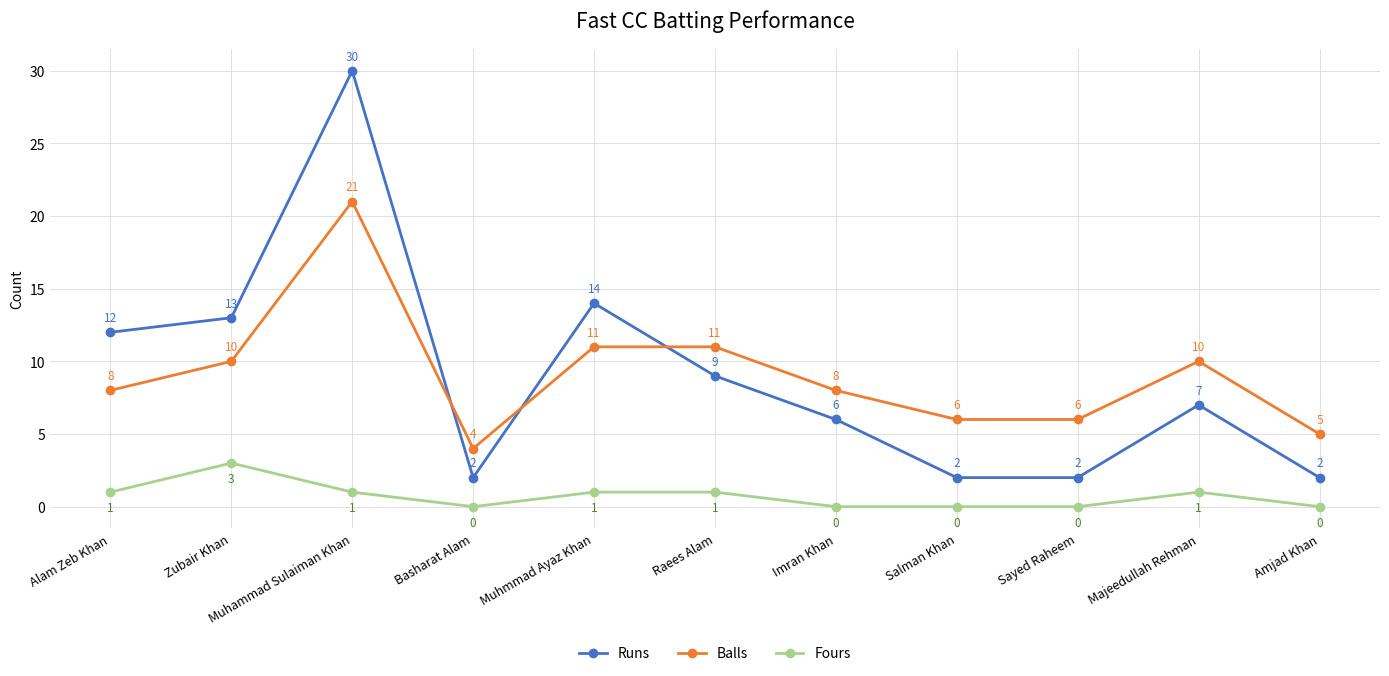

How many series are shown in this chart?

3